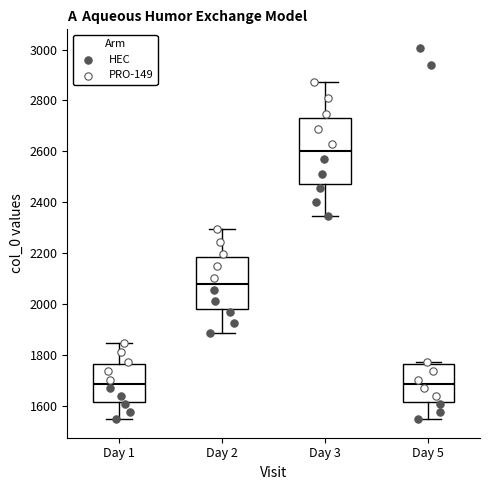

Comparing the boxes themselves (not the whiskers), which one is the tallest?

Day 3